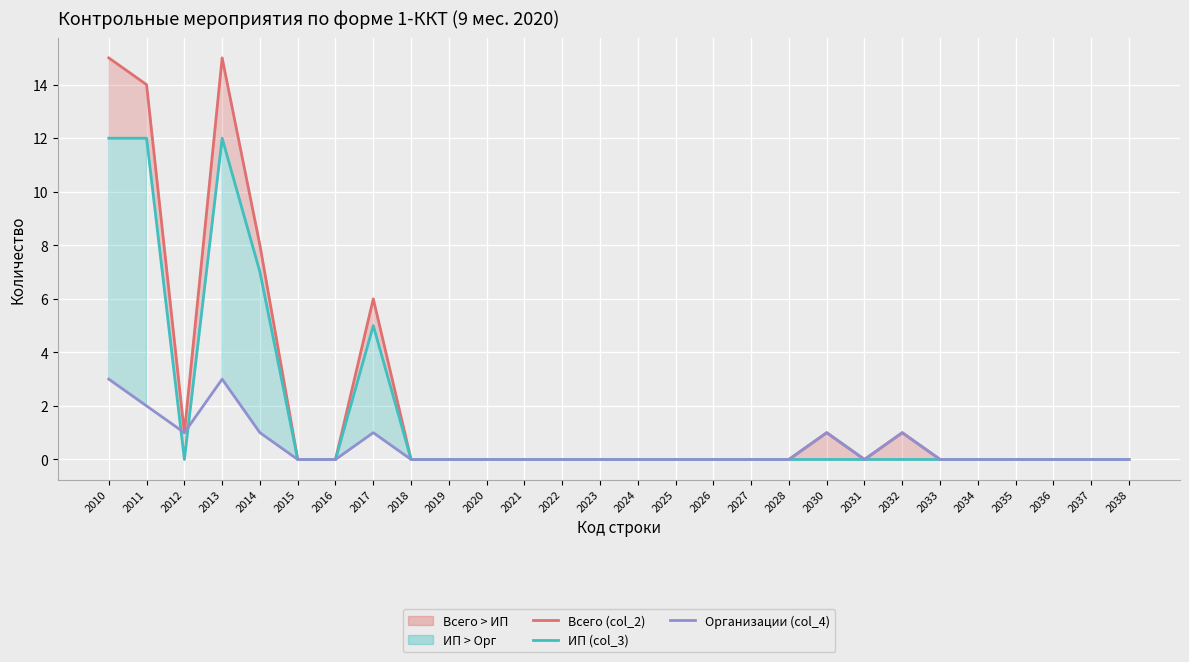

The Организации (col_4) series shows 0 at 2023. True or false?

True